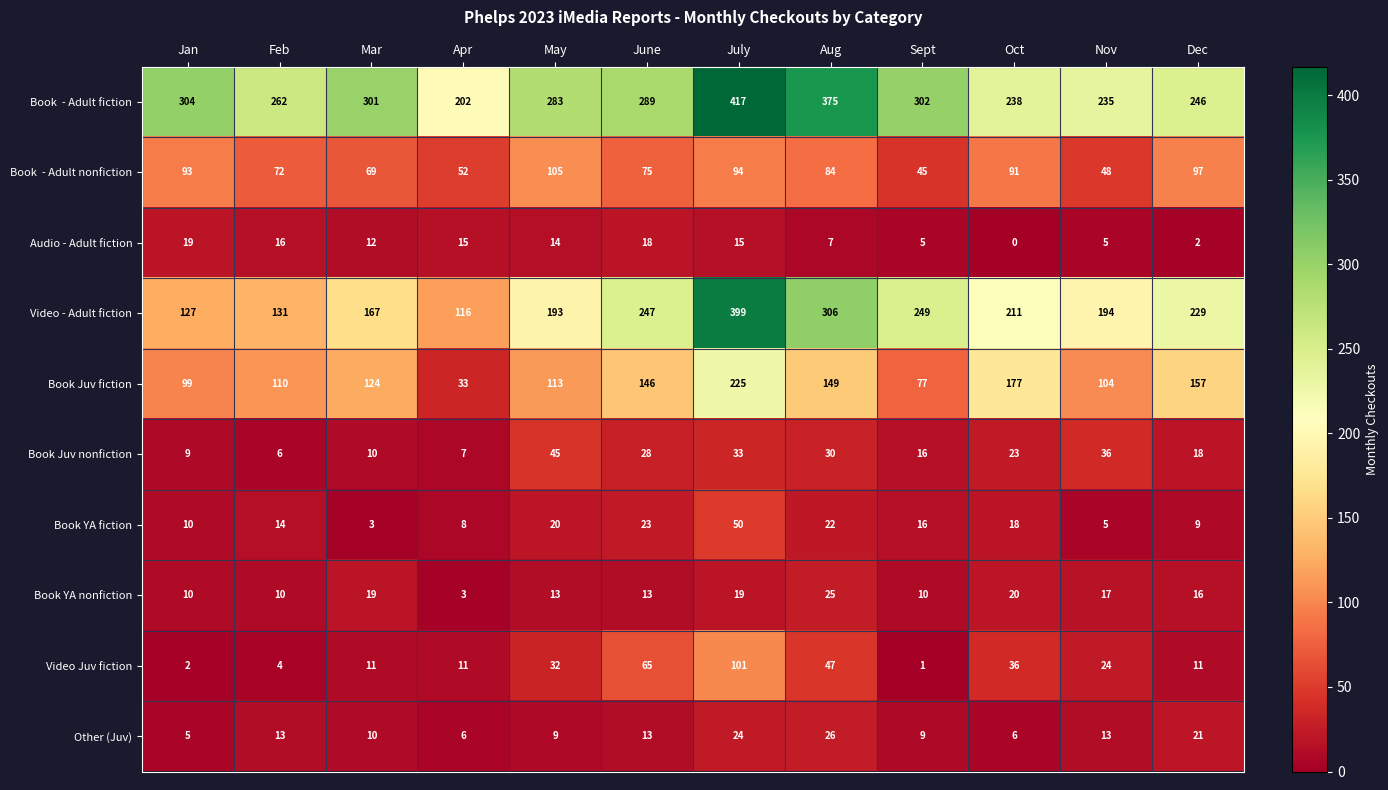

Which series changed the most between Mar and Aug?

Video - Adult fiction